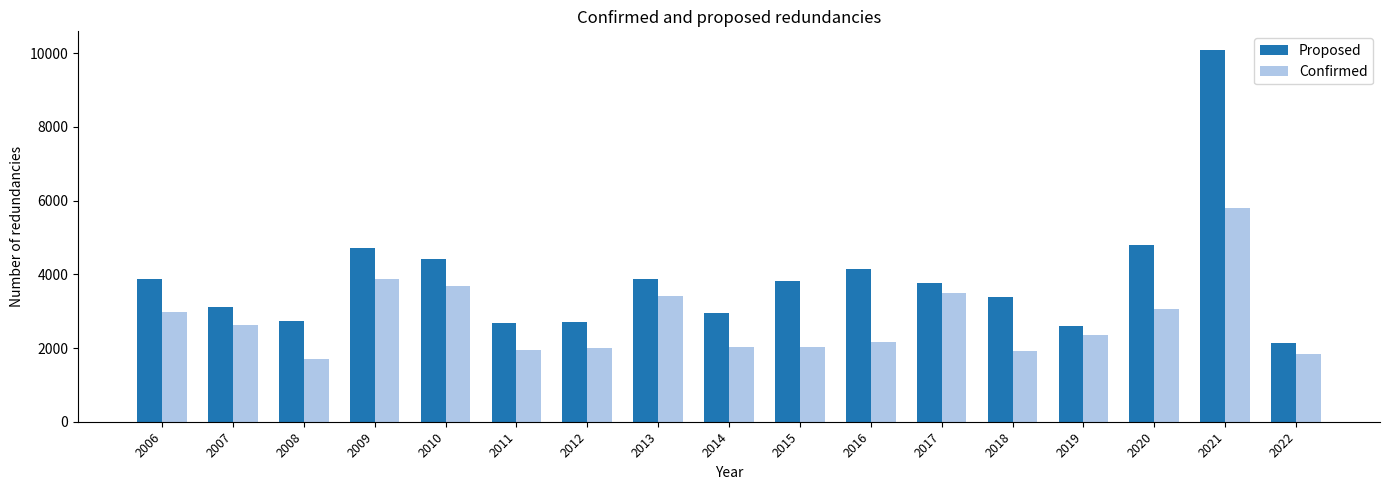

What is the sum of all Proposed values?

65780